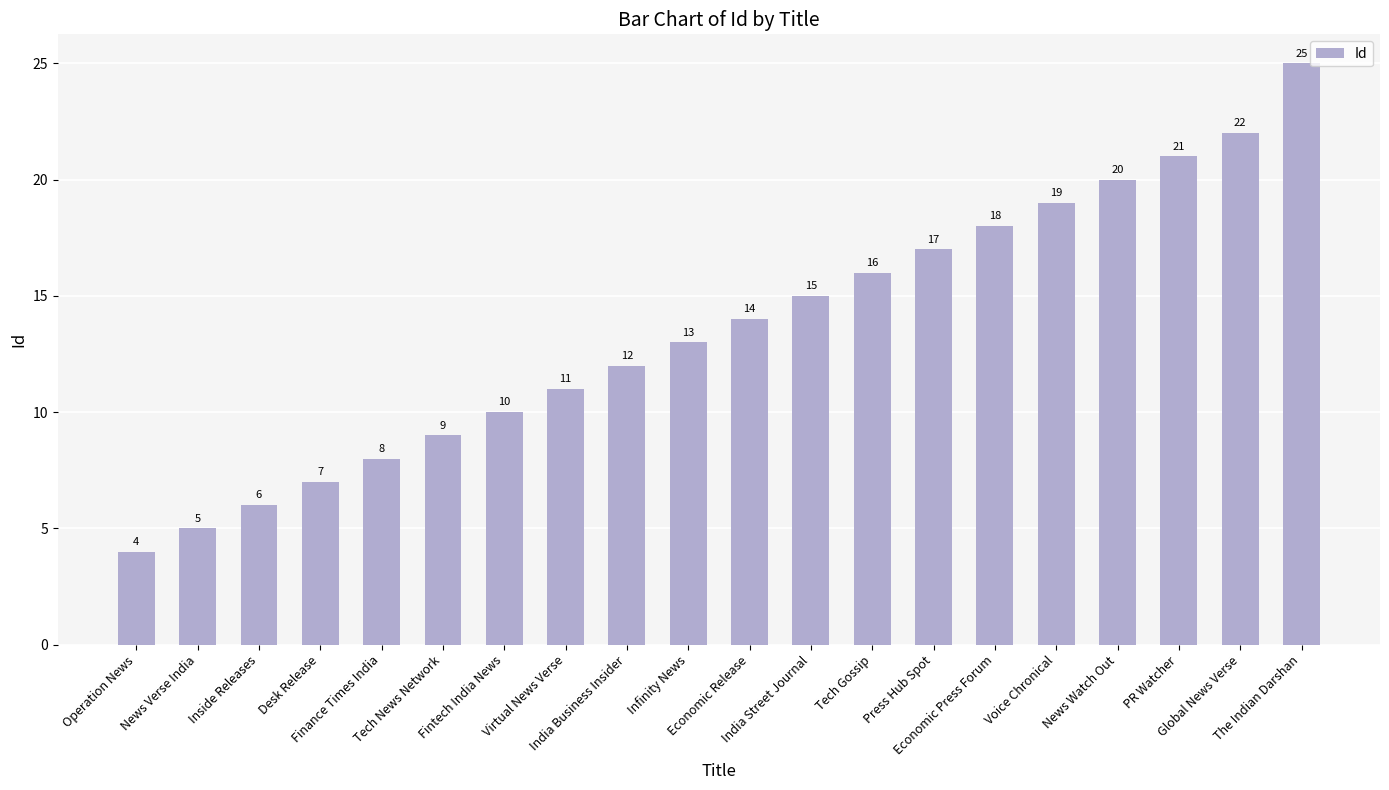

What is the label of the 7th bar from the right?

Press Hub Spot